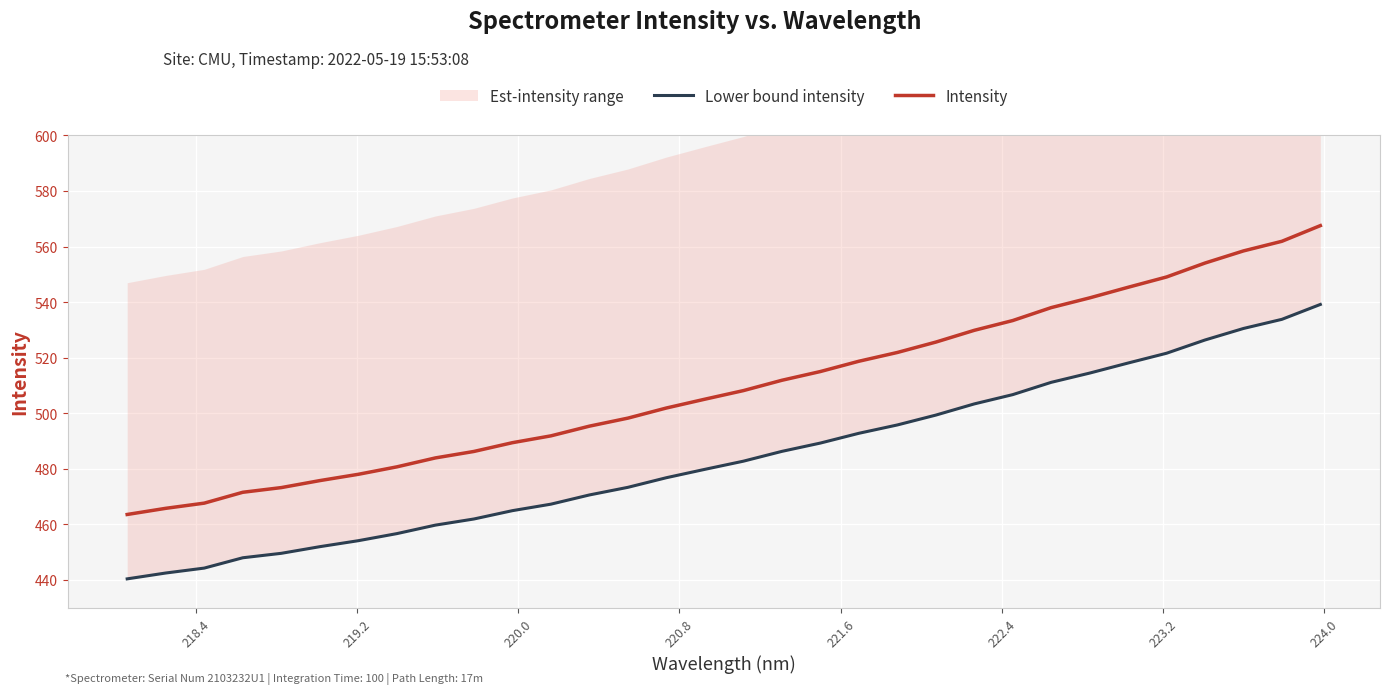

What is the maximum value for Intensity?

567.5